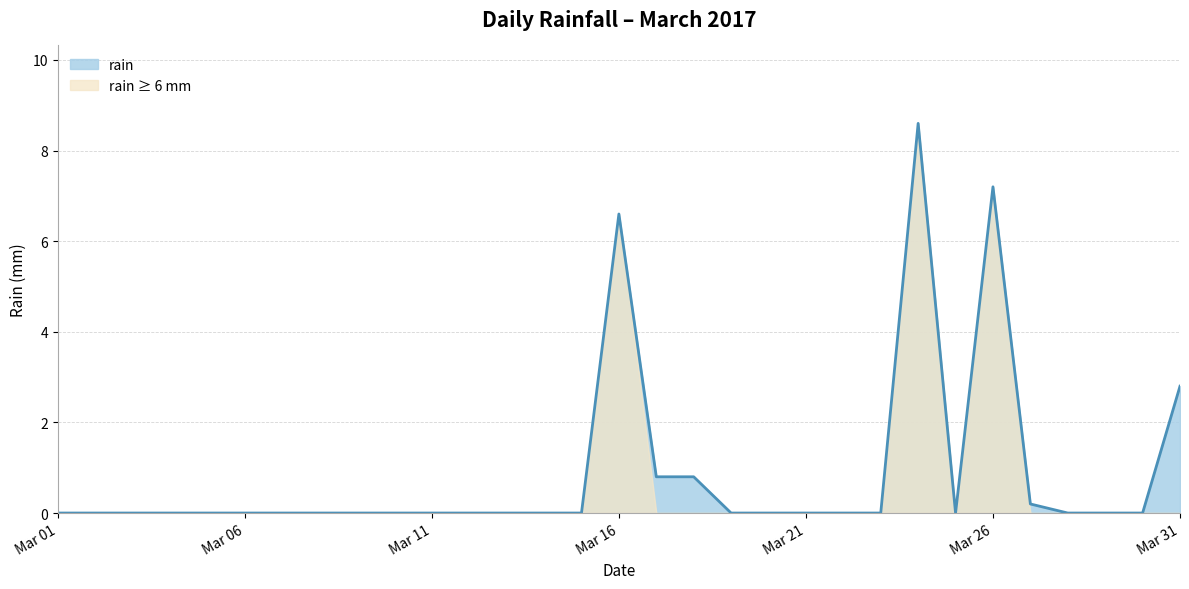

What is the difference between the values at 2017-03-30 and 2017-03-24?

8.6